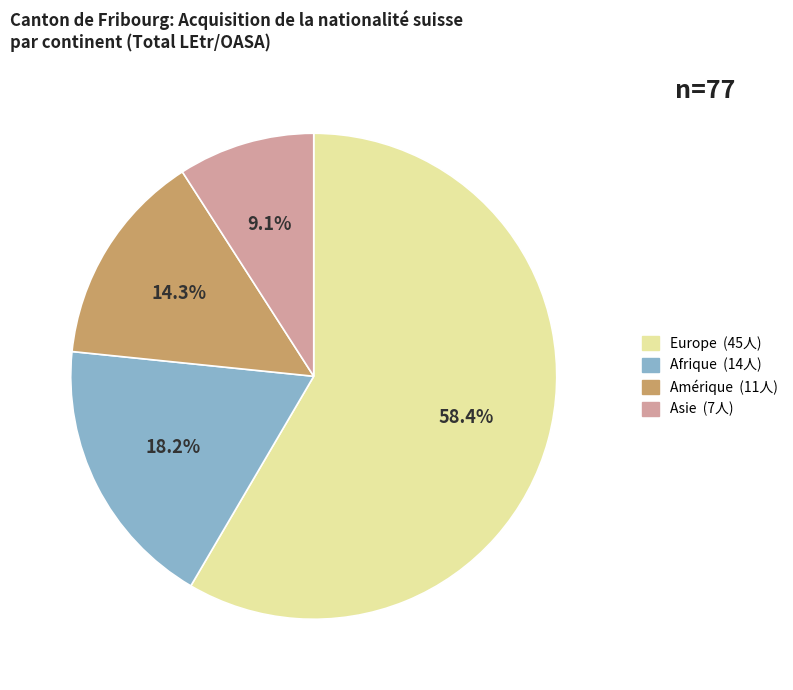

Is there a majority slice in this chart?

Yes